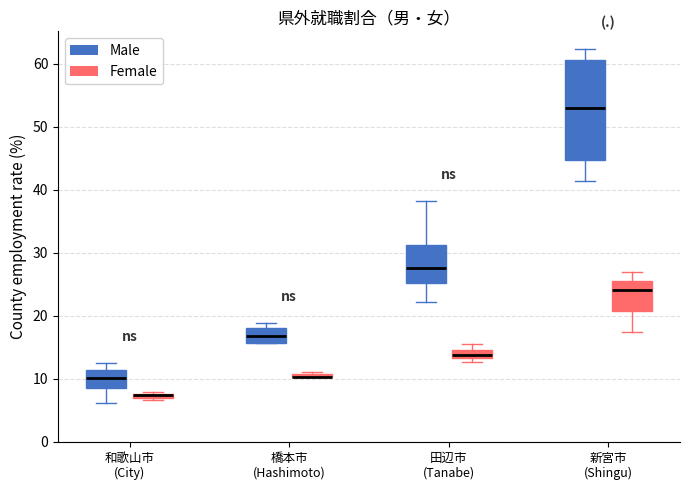

Where is the lower edge of the box for 和歌山市 (City) (Female) on the y-axis? The values are not printed on the chart, so give them approximately, as read against the axis.

7